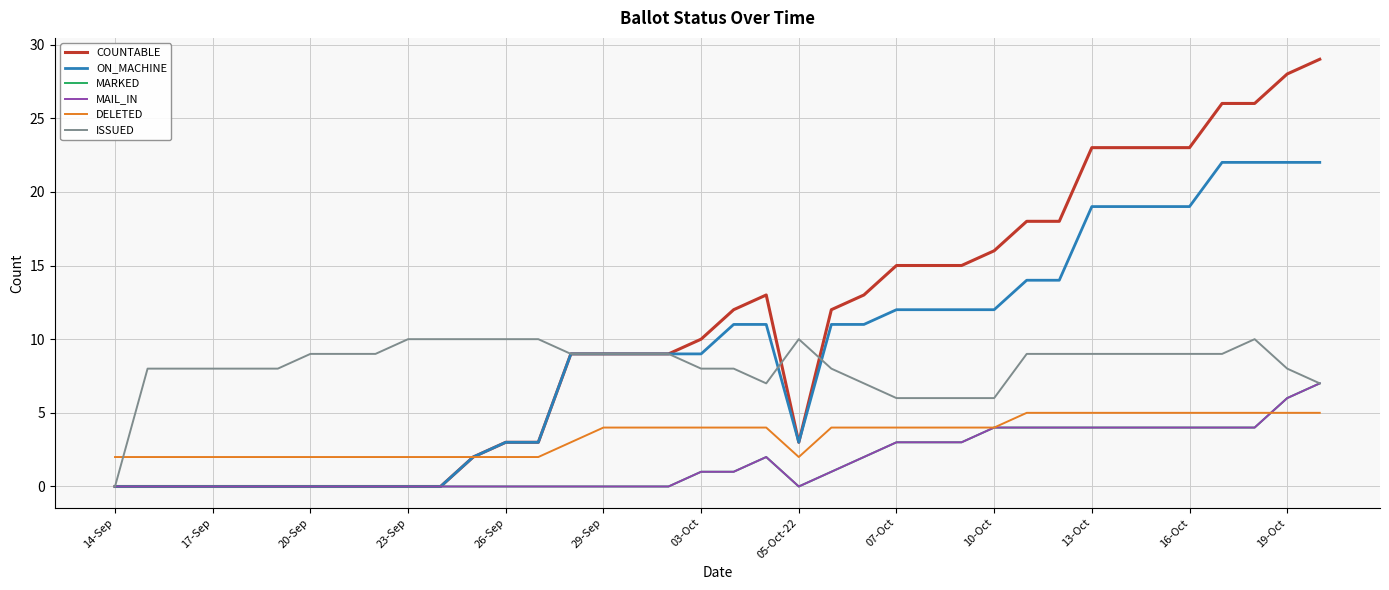

Does the chart display data point markers on the line(s)?

No